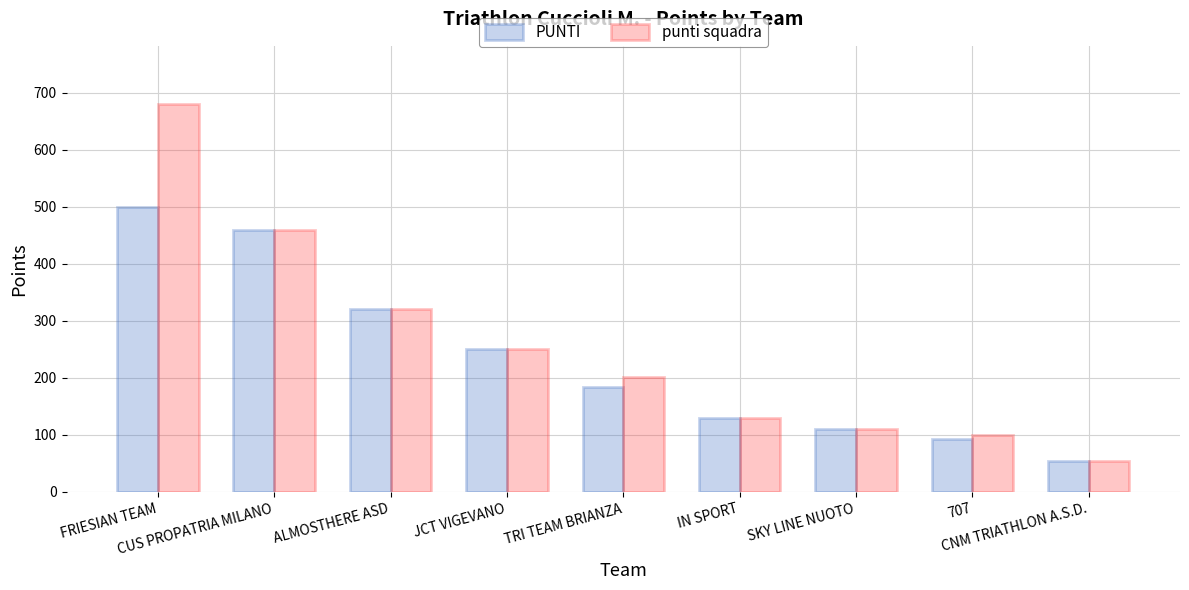

What is the difference between the maximum and second lowest values in the punti squadra series?

581